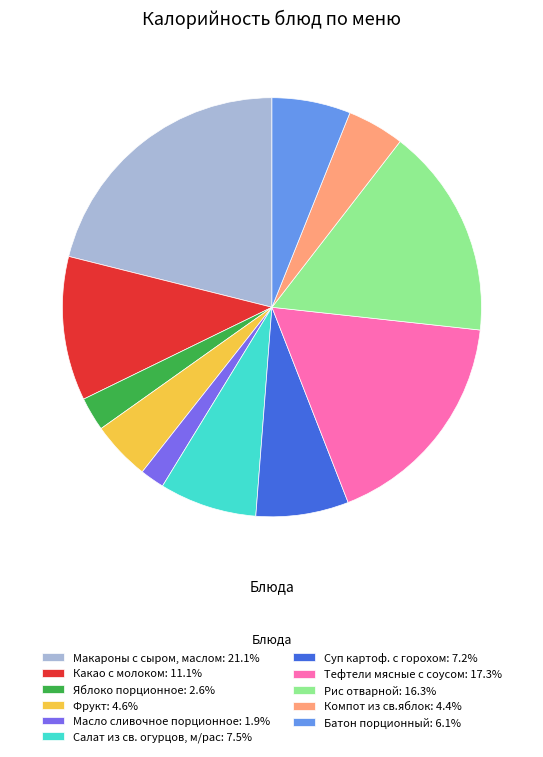

True or false: Салат из св. огурцов, м/рас accounts for 8% of the total.

True